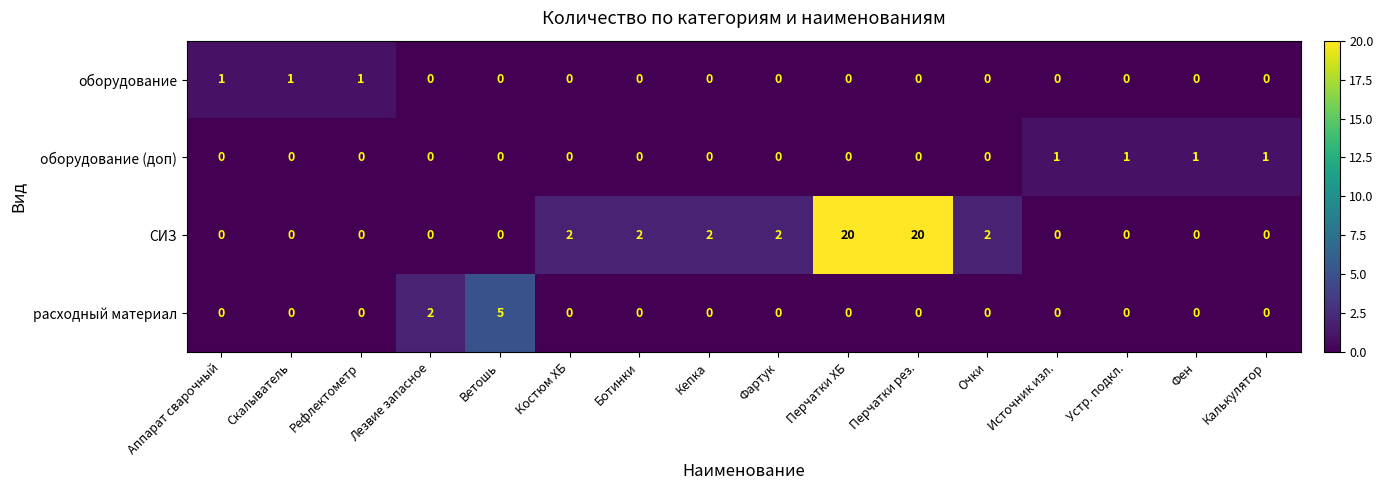

What is the difference between the highest and lowest values at Кепка?

2